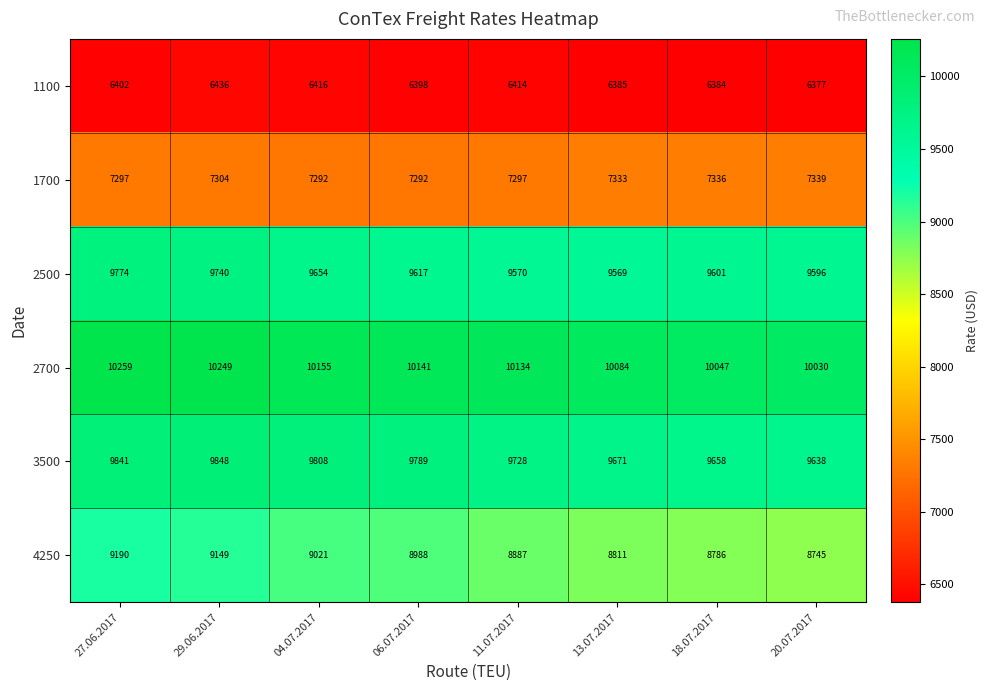

What is the difference between the second highest and second lowest values in the 2500 series?

170